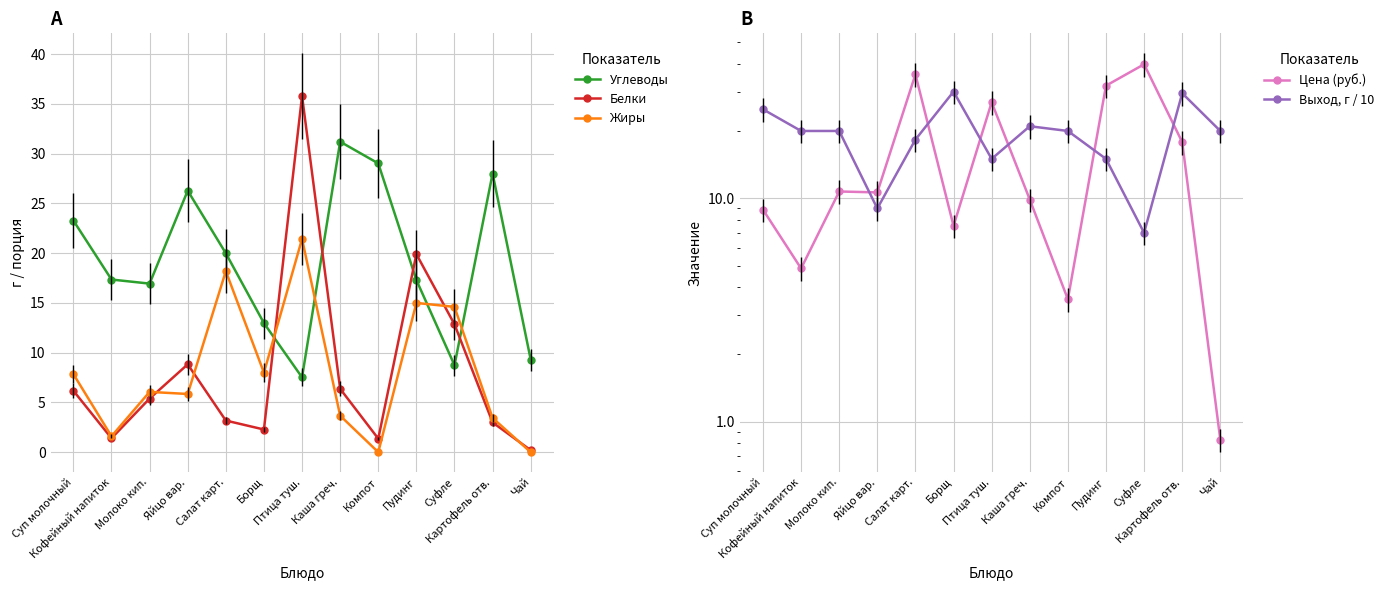

List the labels in order of Выход, г / 10 value, largest first.

Борщ, Картофель отв., Суп молочный, Каша греч., Кофейный напиток, Молоко кип., Компот, Чай, Салат карт., Птица туш., Пудинг, Яйцо вар., Суфле